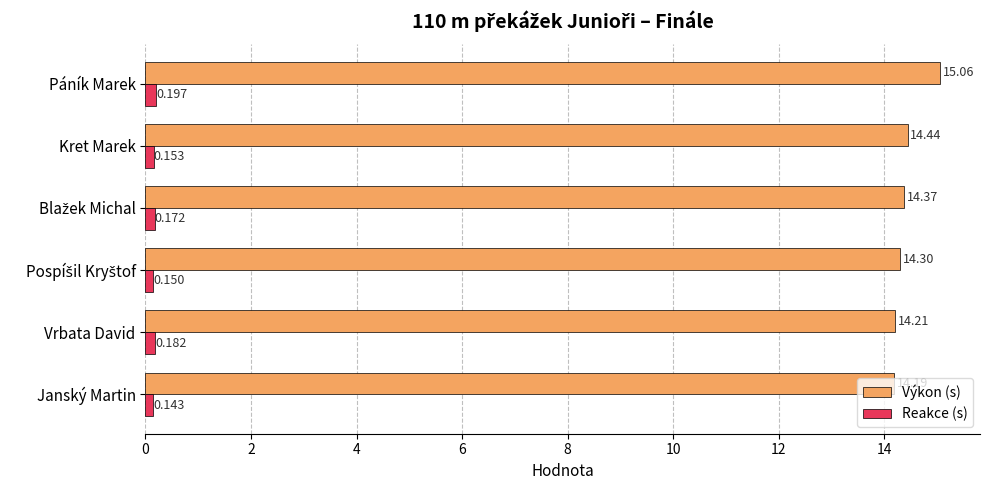

At which label does Reakce (s) reach its minimum?

Janský Martin